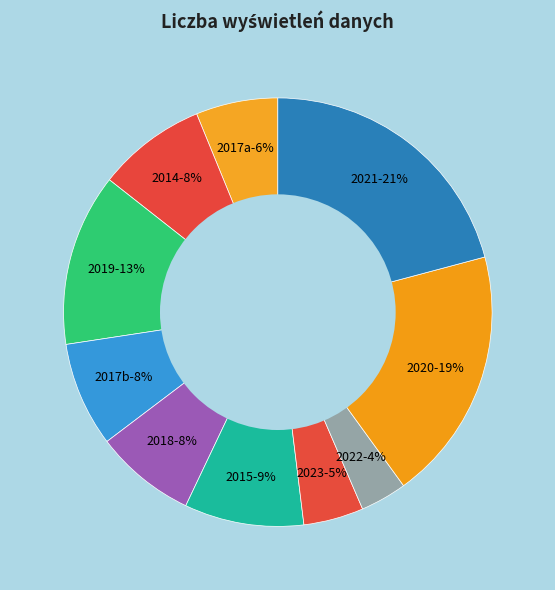

To the nearest percent, what is the difference between the largest and smallest slice percentages?

17%